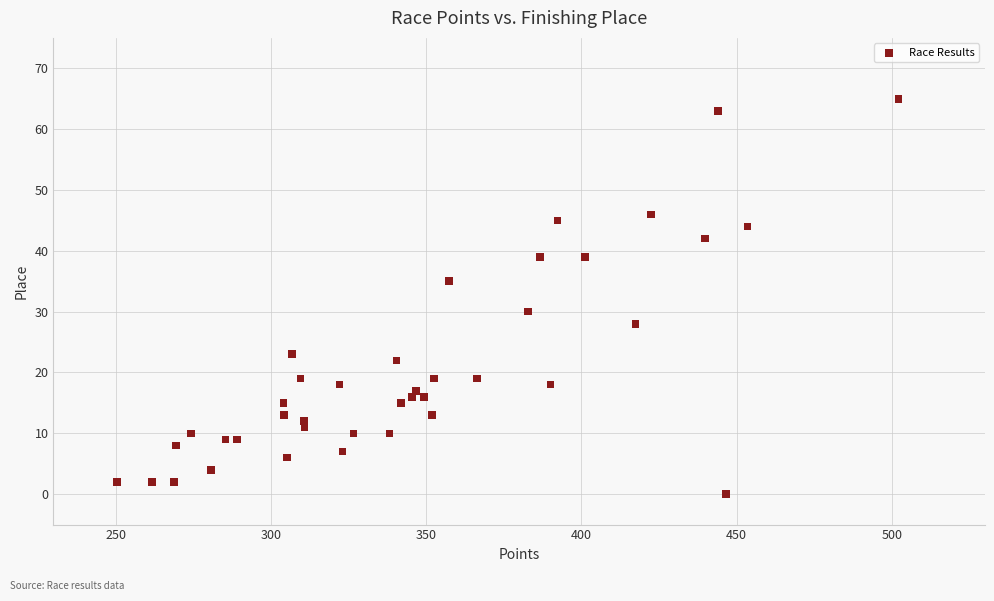

What Y value in the scatter plot is closest to 32?

30